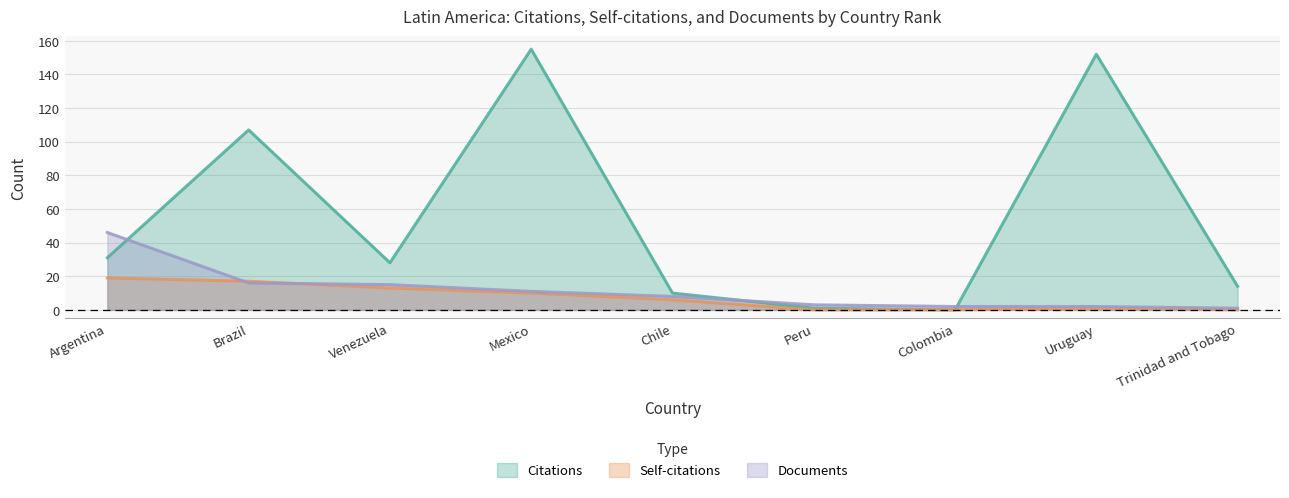

True or false: Self-citations has more than 0 points higher than both neighbors.

True